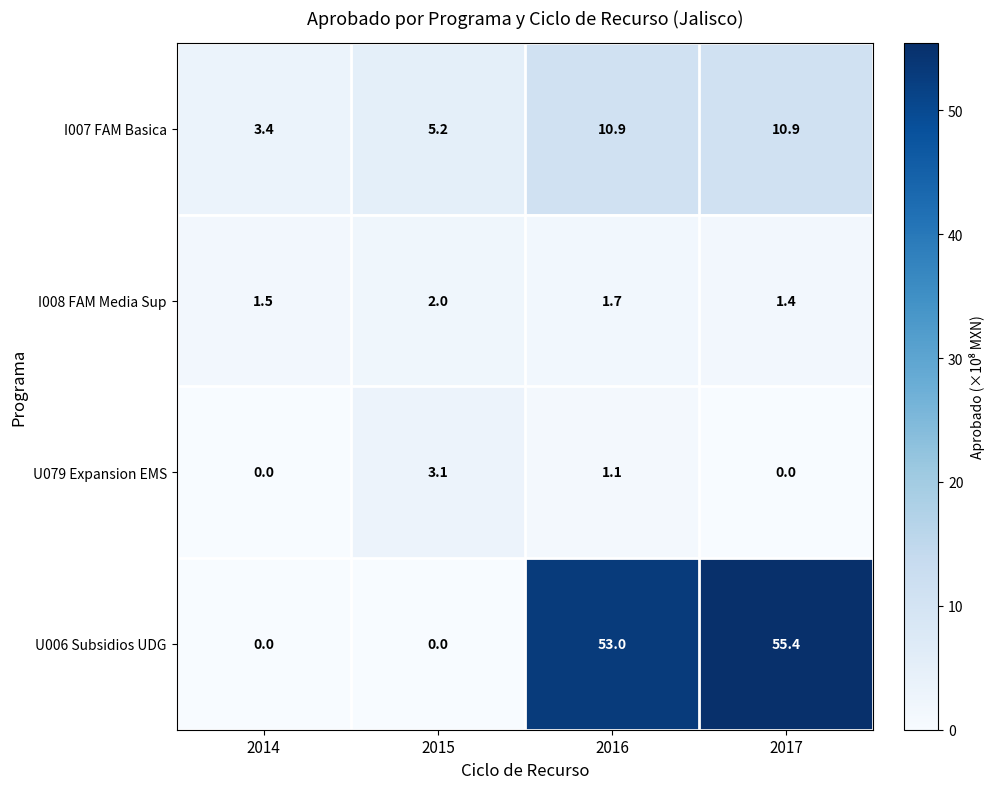

Rank the series by their maximum value, from highest to lowest.

U006 Subsidios UDG, I007 FAM Basica, U079 Expansion EMS, I008 FAM Media Sup